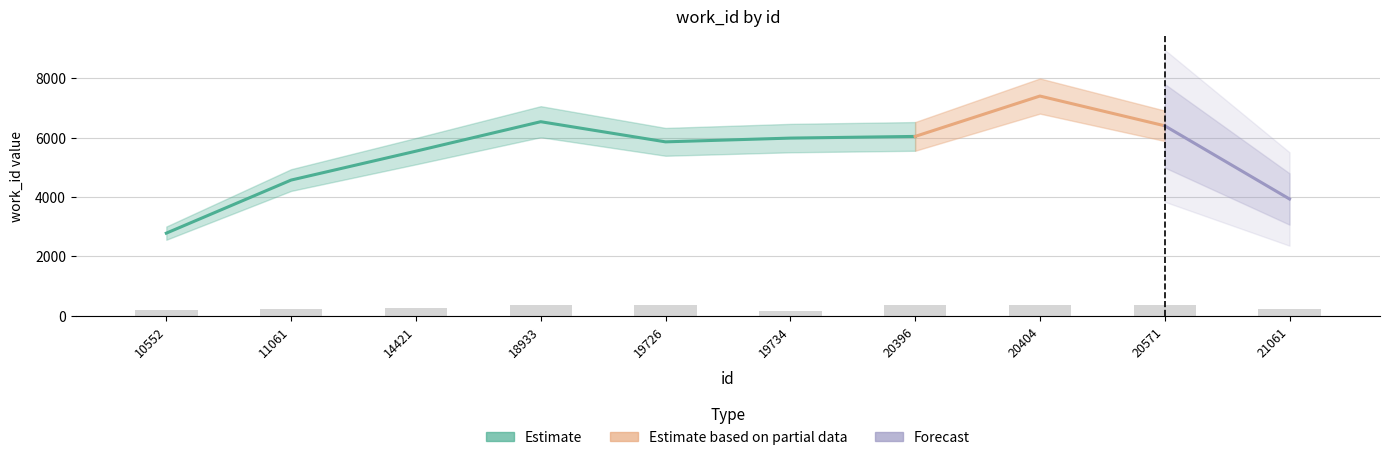

Where is the data nearest to the value 268?

14421